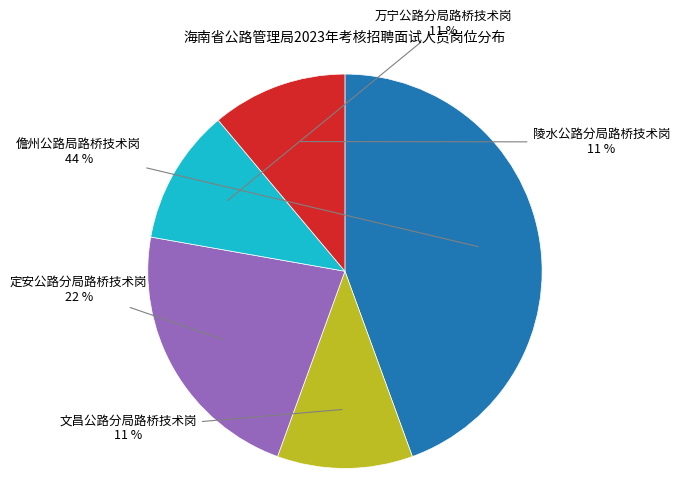

To the nearest percent, what portion does 文昌公路分局路桥技术岗 represent?

11%